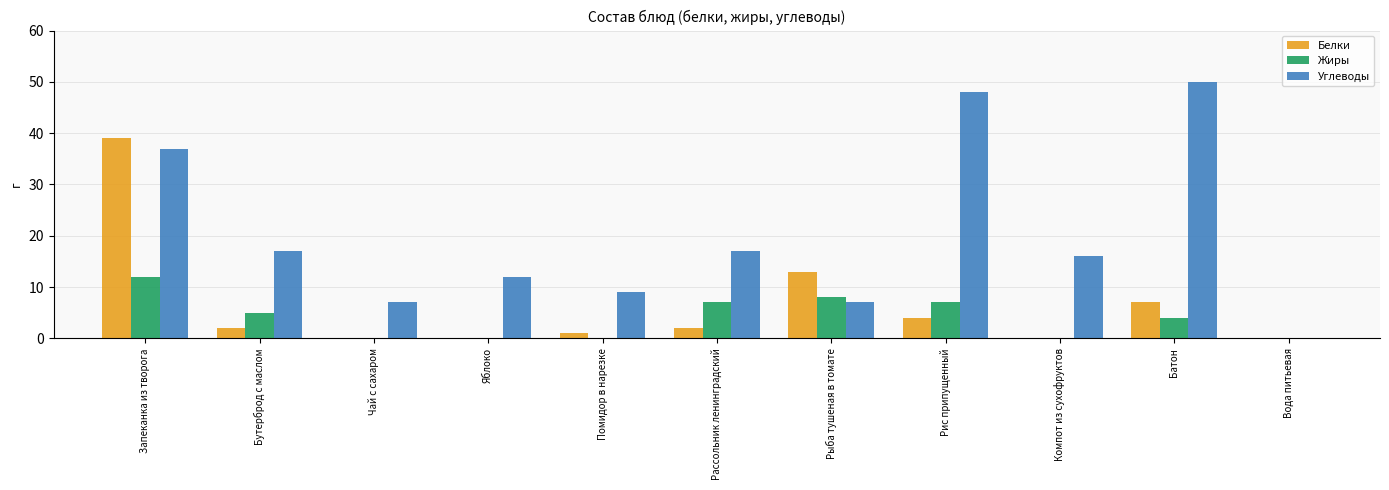

Is it true that Жиры equals 6 at Батон?

False